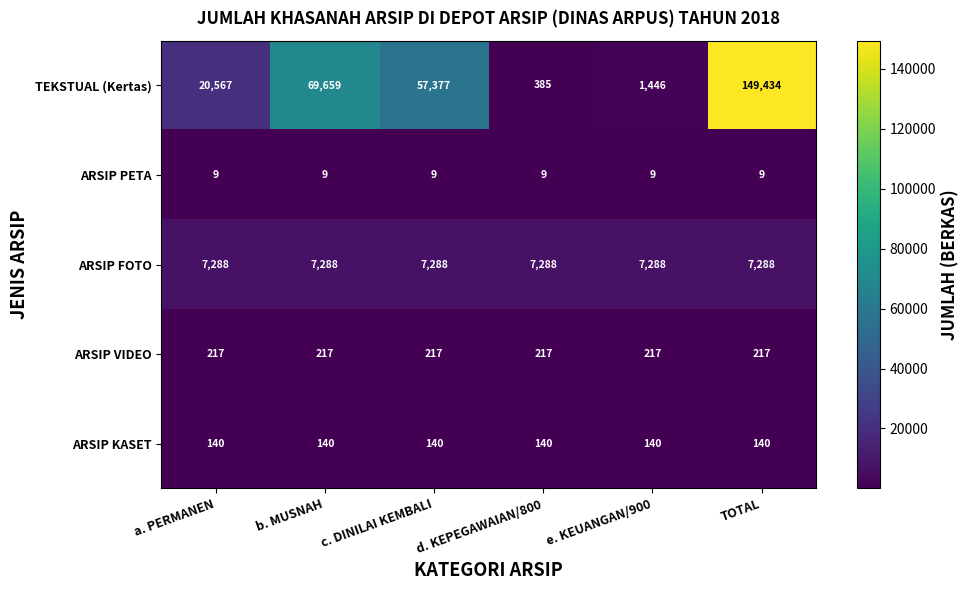

What is the greatest value displayed?

149434